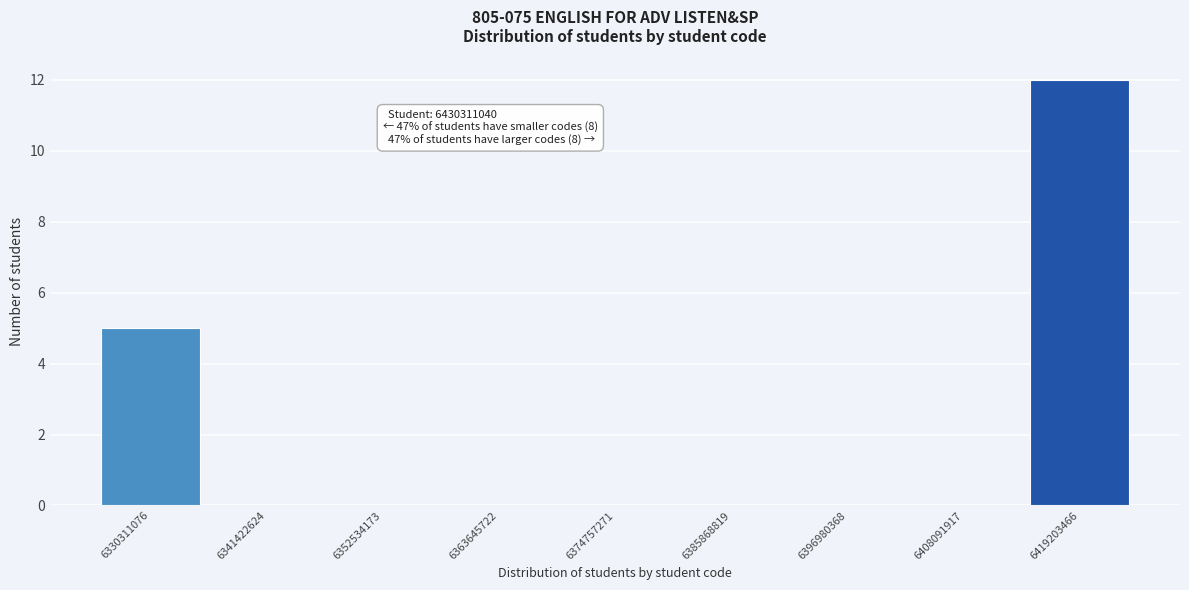

Reading right to left, list all the values displayed in this chart.

6419203466=12	6408091917=0	6396980368=0	6385868819=0	6374757271=0	6363645722=0	6352534173=0	6341422624=0	6330311076=5